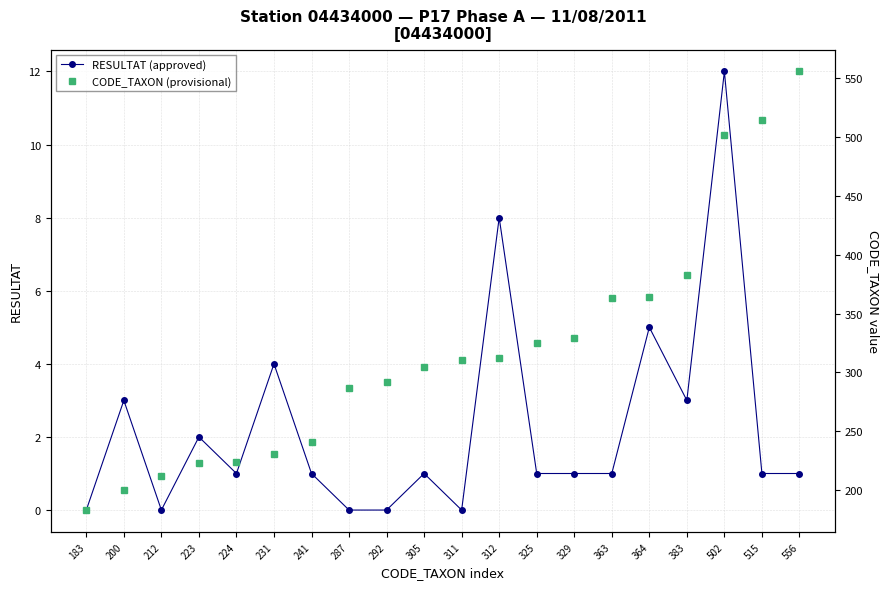

What is the minimum value for CODE_TAXON (provisional)?

183